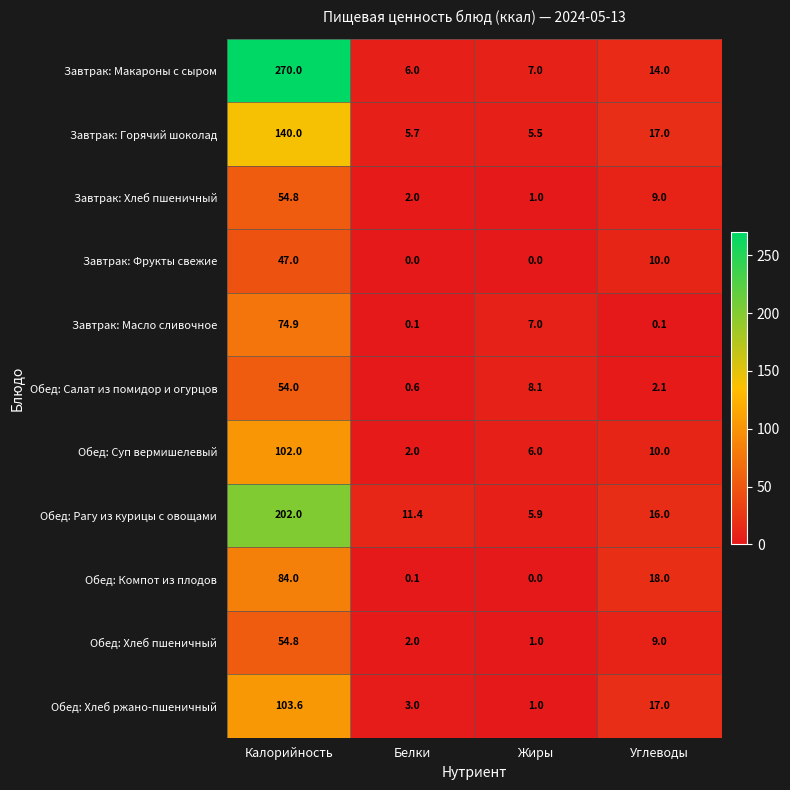

Is it true that Завтрак: Масло сливочное equals 0.1 at Углеводы?

True